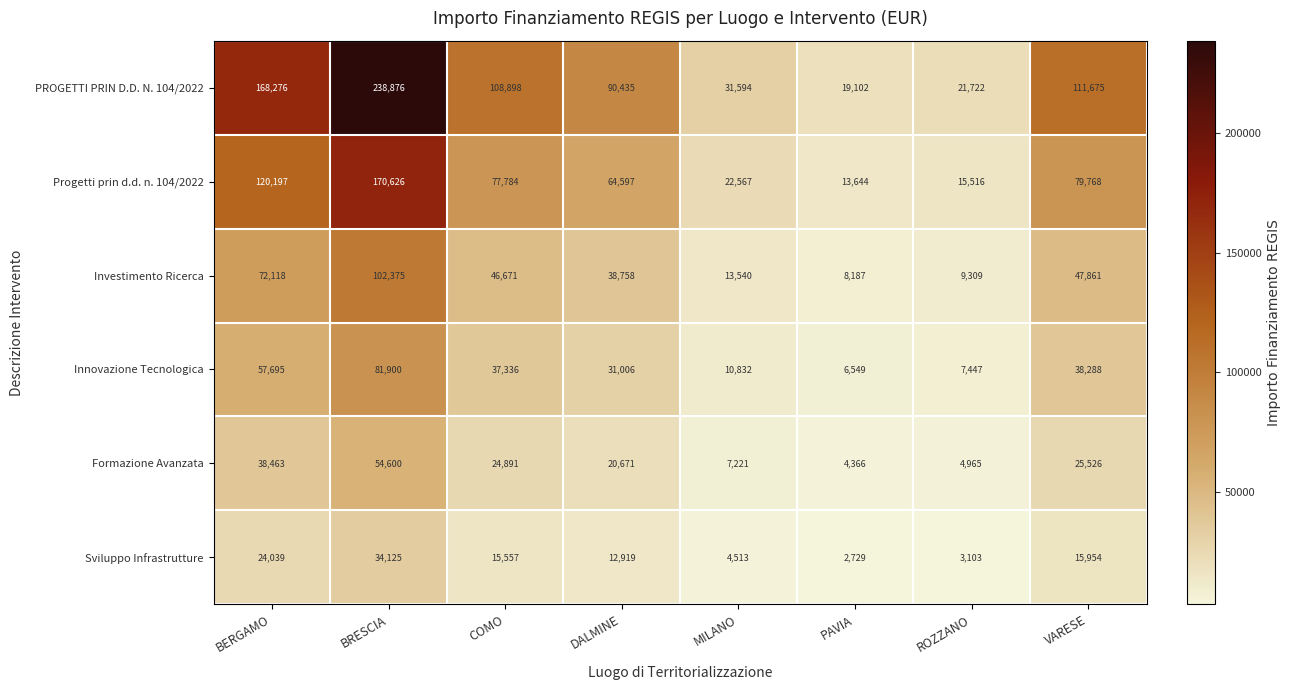

What is the sum of all Innovazione Tecnologica values?

271053